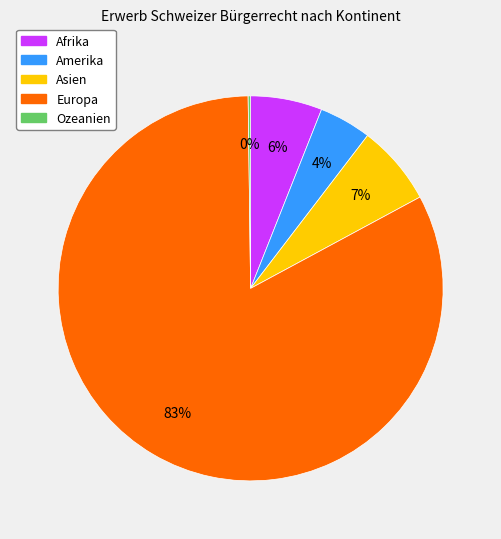

Is it true that Afrika is 18% of the pie?

False